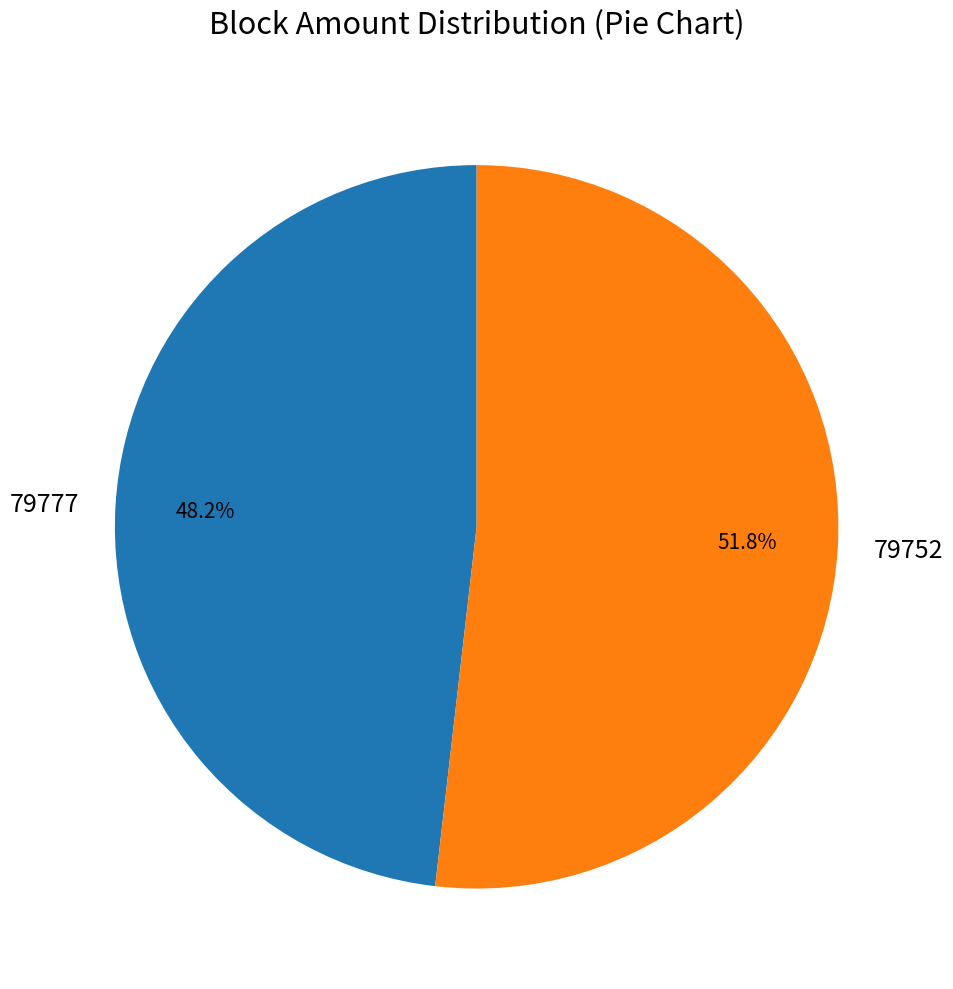

To the nearest percent, what portion does 79752 represent?

52%